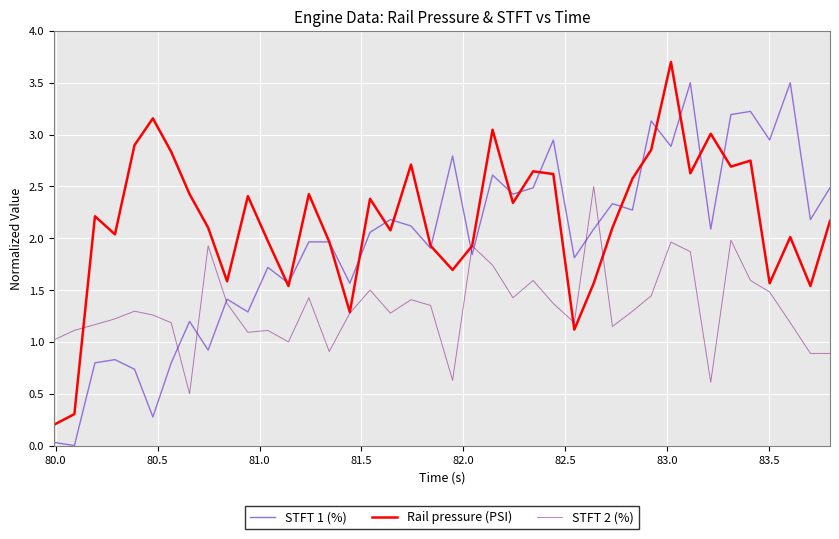

List the series in order of their overall mean, lowest first.

STFT 2 (%), STFT 1 (%), Rail pressure (PSI)